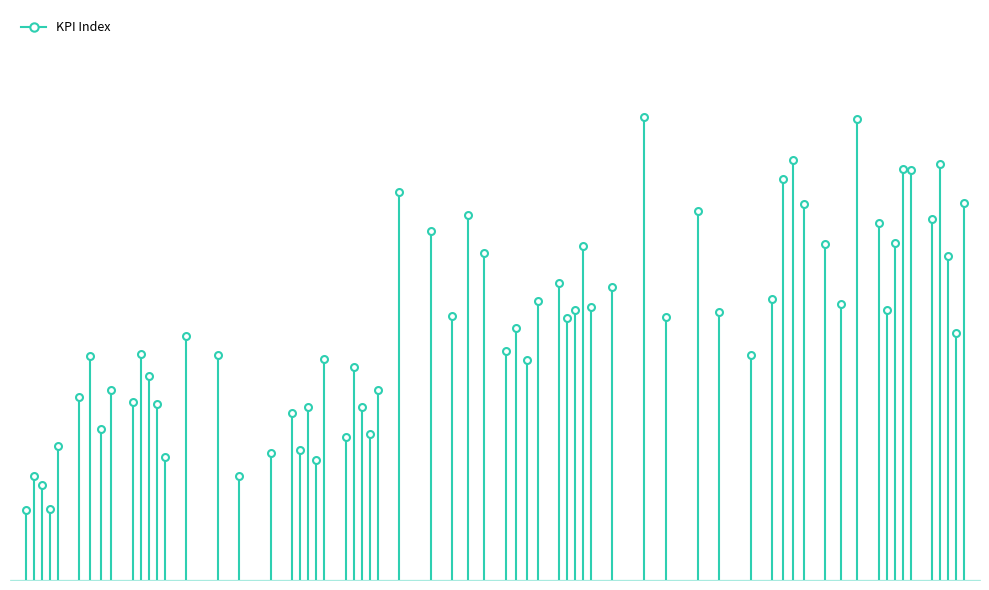

The value at 0.0 is 13.4. True or false?

True